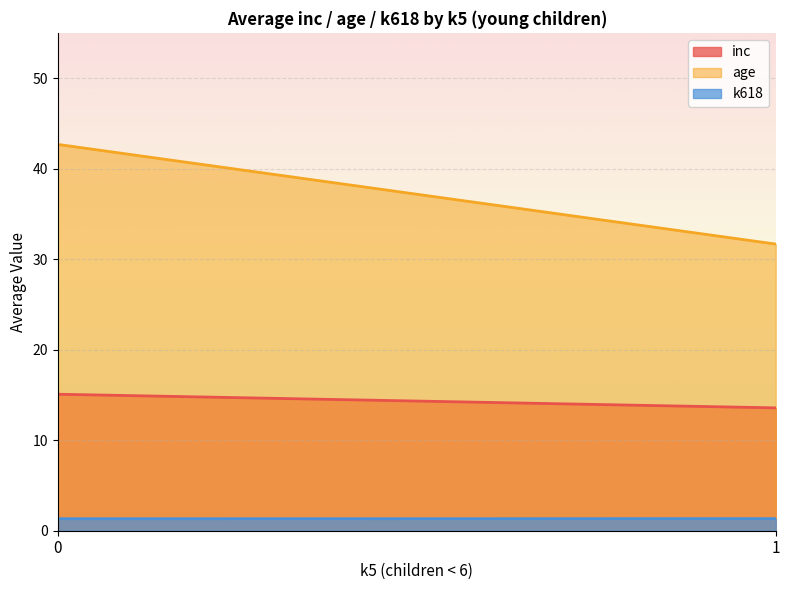

Which series has the widest spread of values?

age